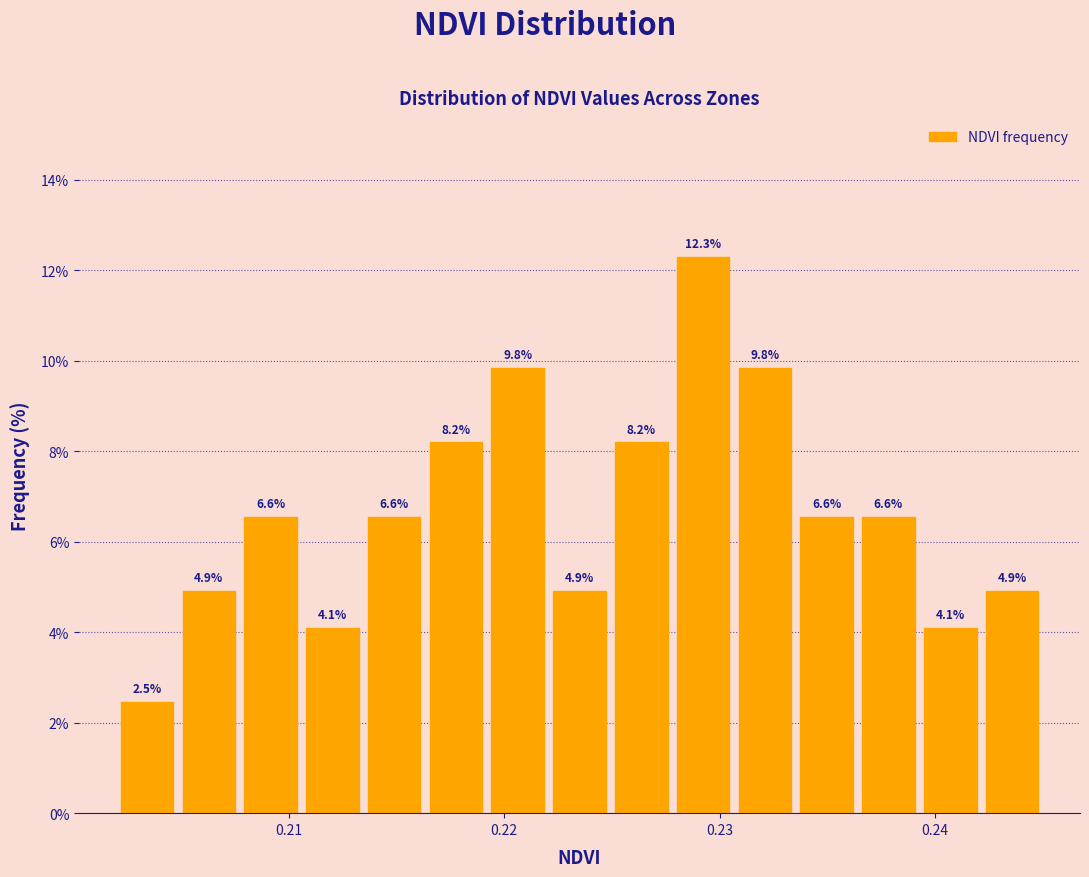

Read against the x-axis, roughly where is the centre of the tallest bar?

0.229